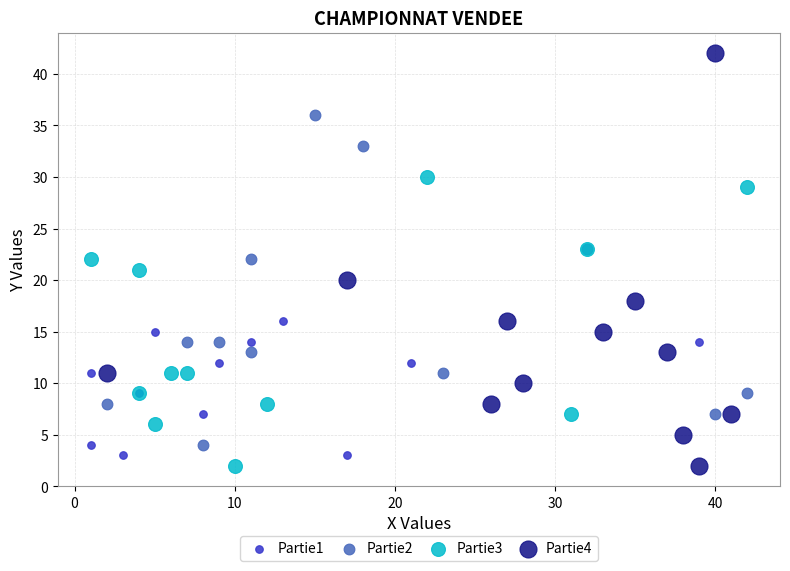

Which series has the widest spread of Y values?

Partie4